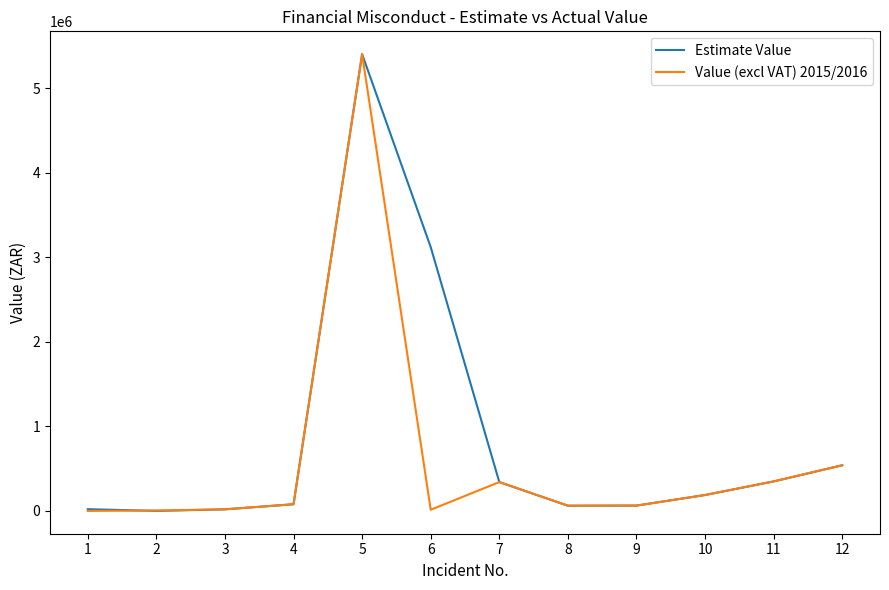

Is the value of Estimate Value at 7 greater than the value of Value (excl VAT) 2015/2016 at 9?

Yes